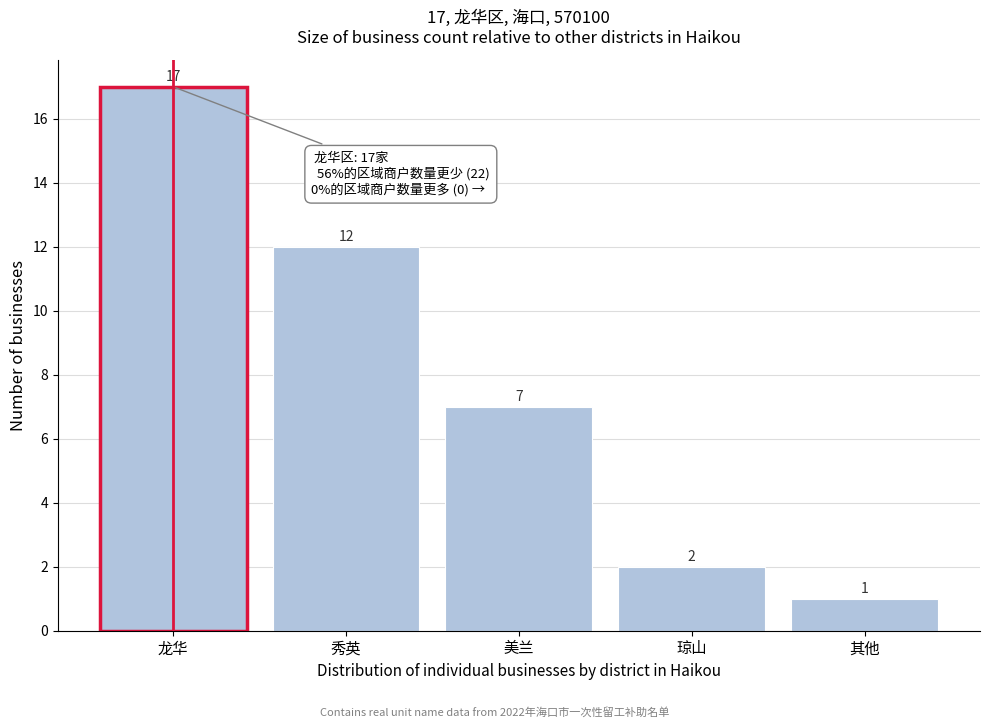

Reading left to right, extract all data points from this chart.

17	12	7	2	1